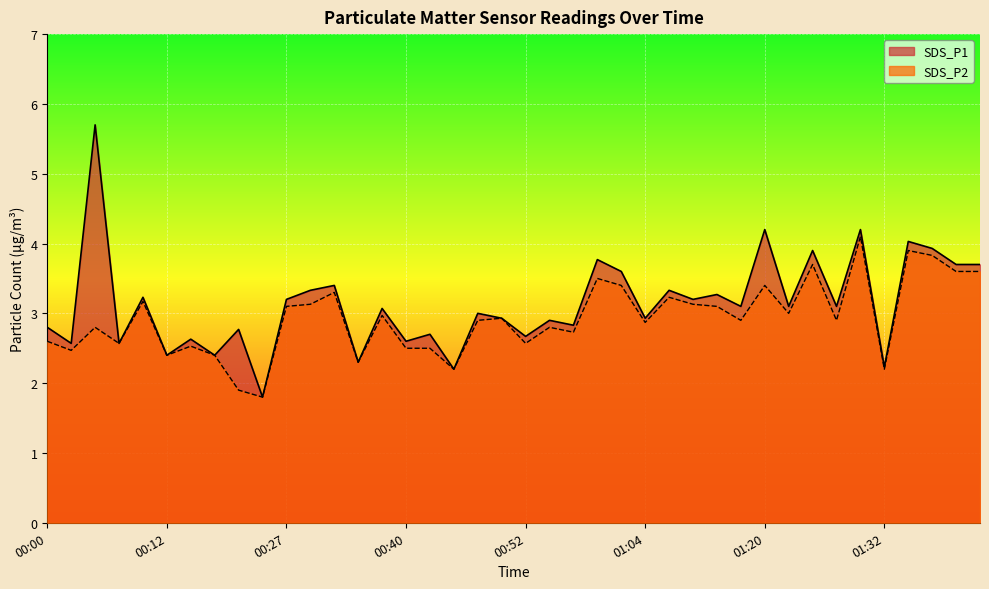

What is the difference between the second highest and minimum values in the SDS_P2 series?

2.1